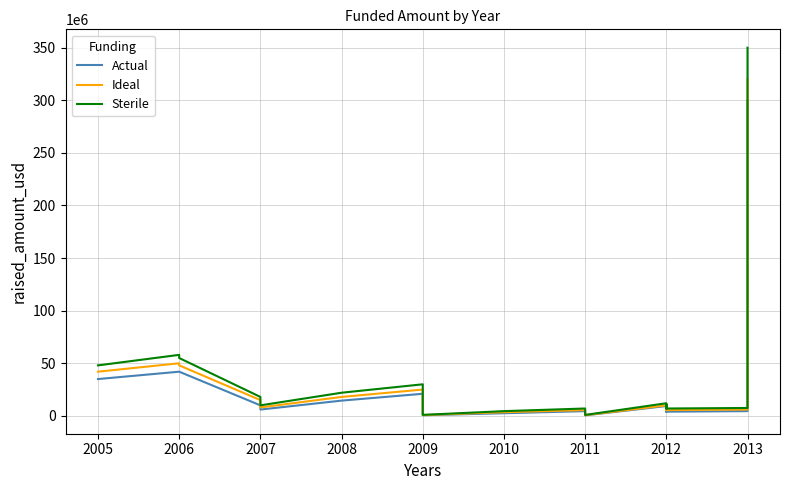

How many distinct data groups are displayed?

3